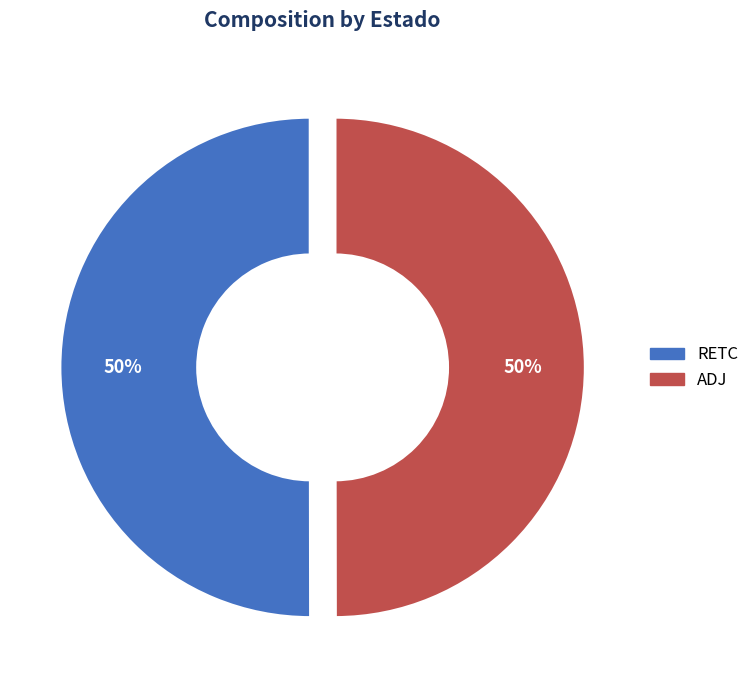

What is the ratio of the value at ADJ to the value at RETC?

1.0